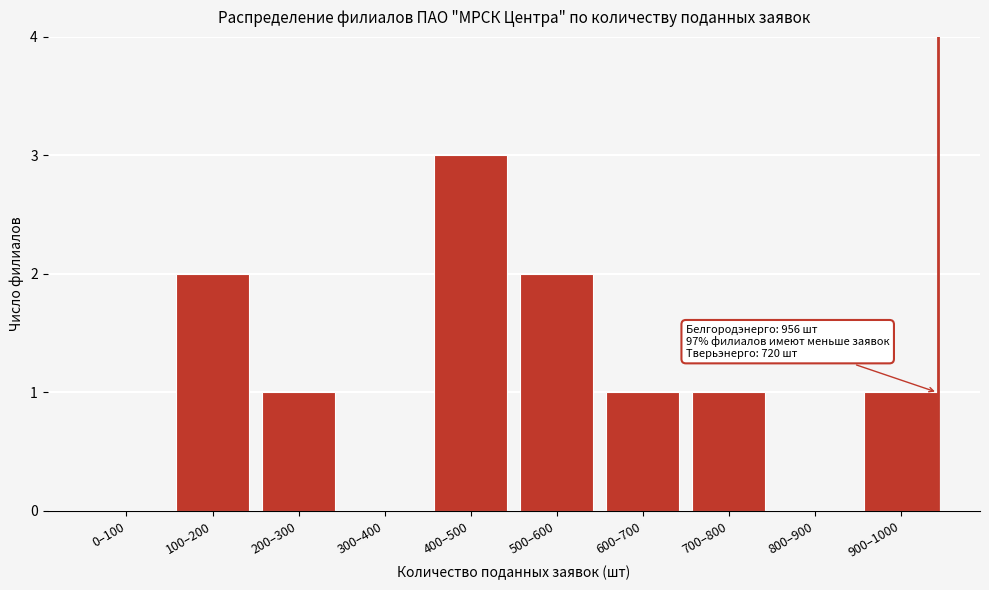

Reading left to right, extract all data points from this chart.

0–100=0	100–200=2	200–300=1	300–400=0	400–500=3	500–600=2	600–700=1	700–800=1	800–900=0	900–1000=1